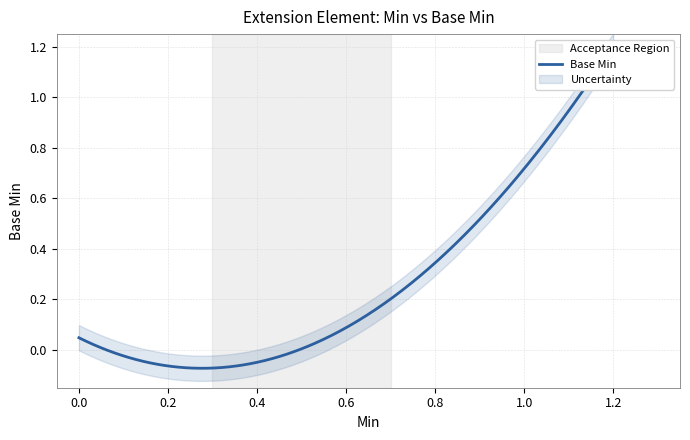

How many lines are shown in the chart?

1